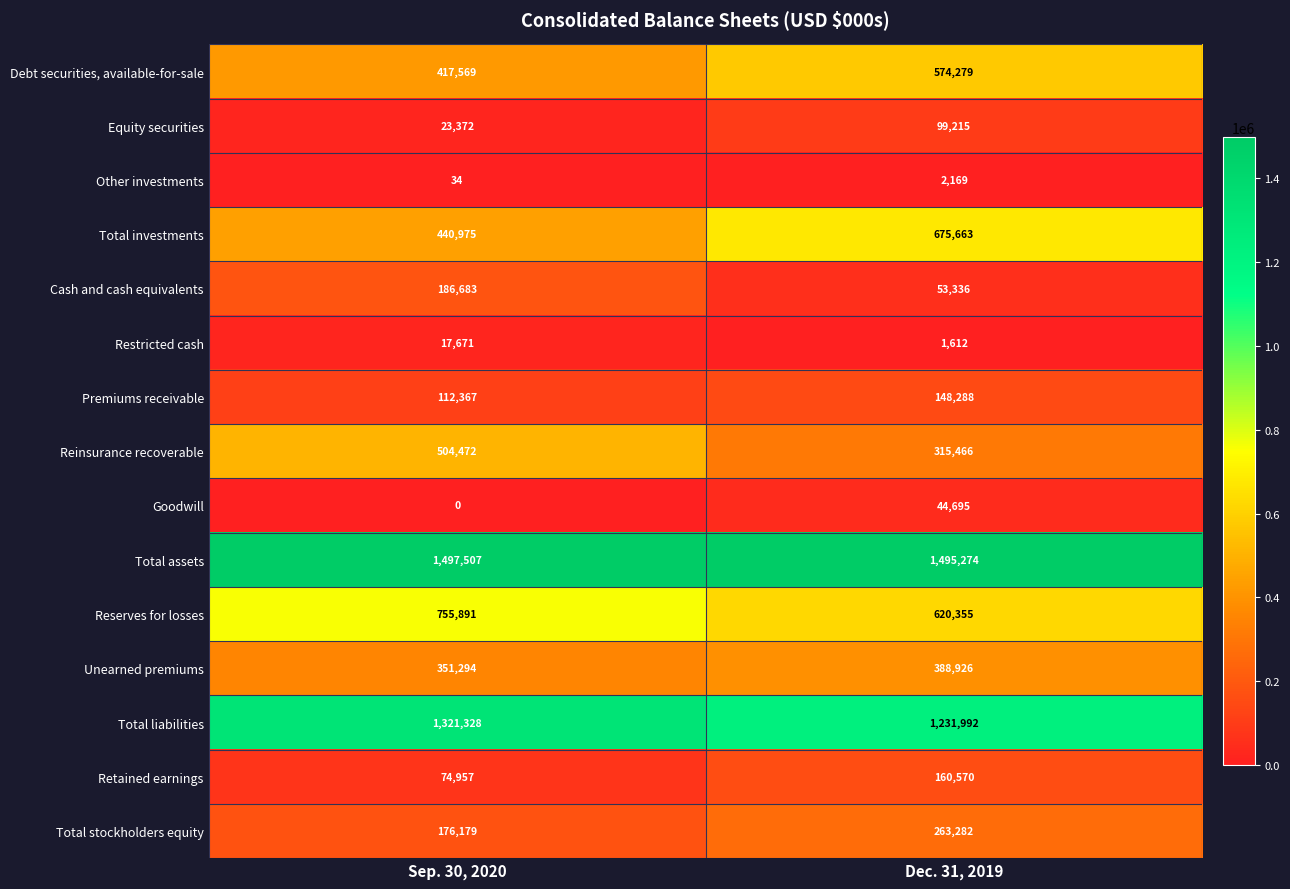

Count the number of data series in this chart.

15